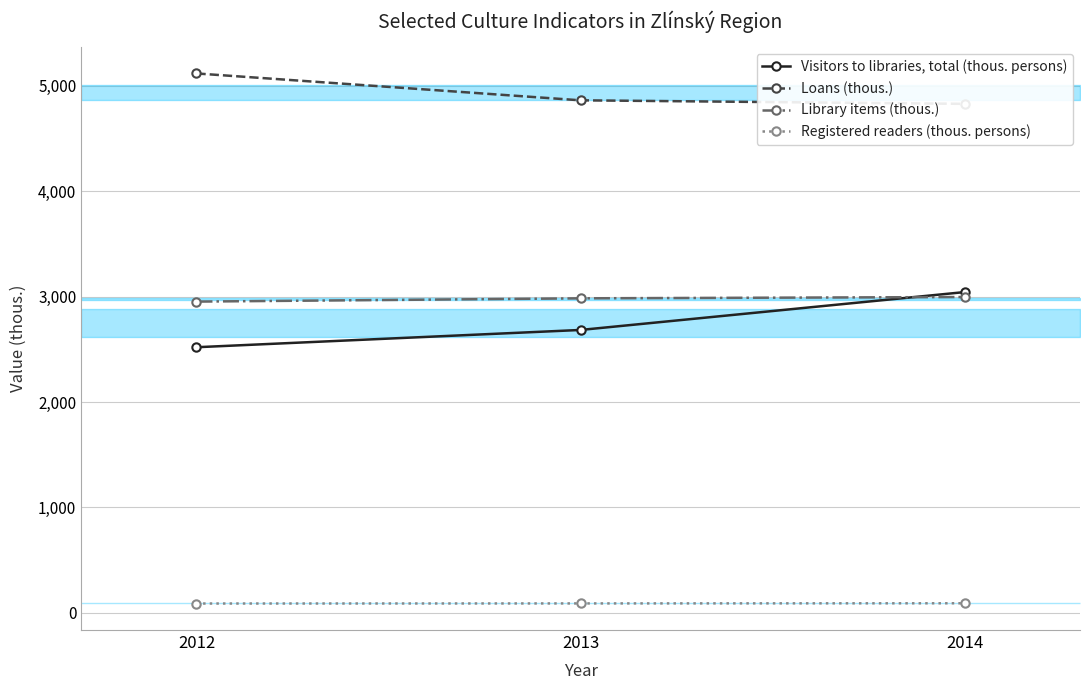

Does the chart display data point markers on the line(s)?

Yes